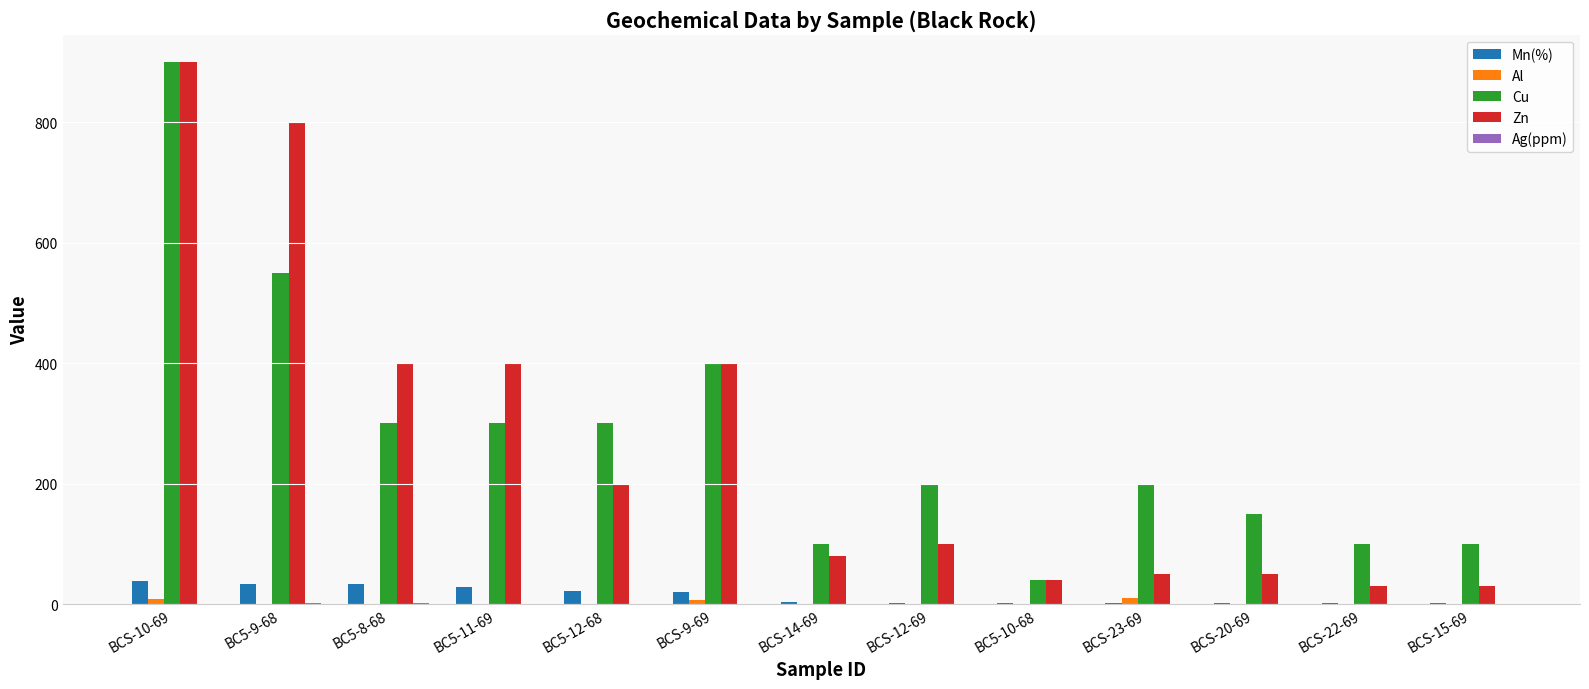

Between BCS-14-69 and BCS-12-69, which series saw the biggest shift?

Cu